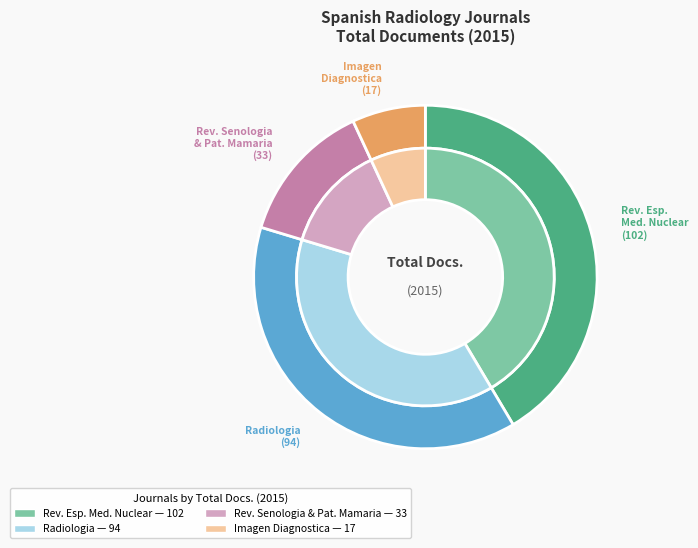

Is it true that Revista Espanola de Medicina Nuclear is 41% of the pie?

True